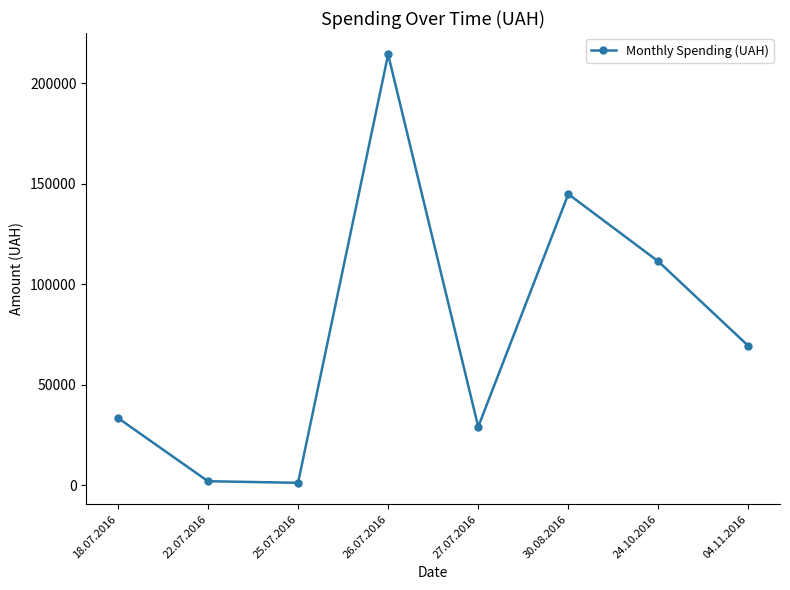

What is the label of the 5th point from the left?

27.07.2016